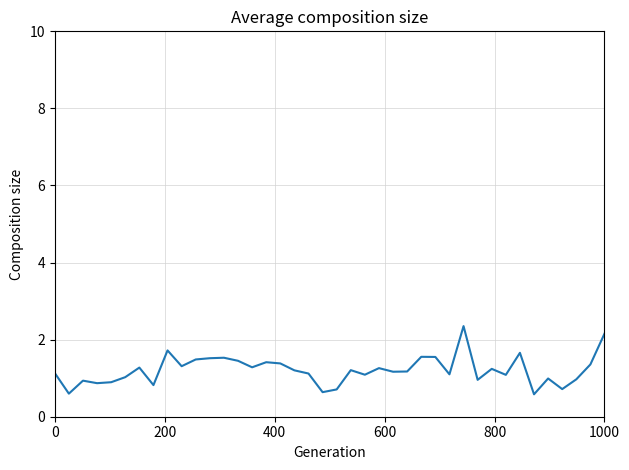

What is the greatest value displayed?

2.4